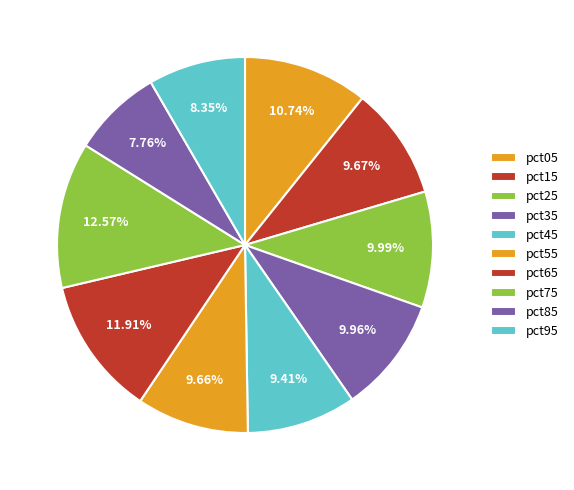

How many segments does this pie chart have?

10